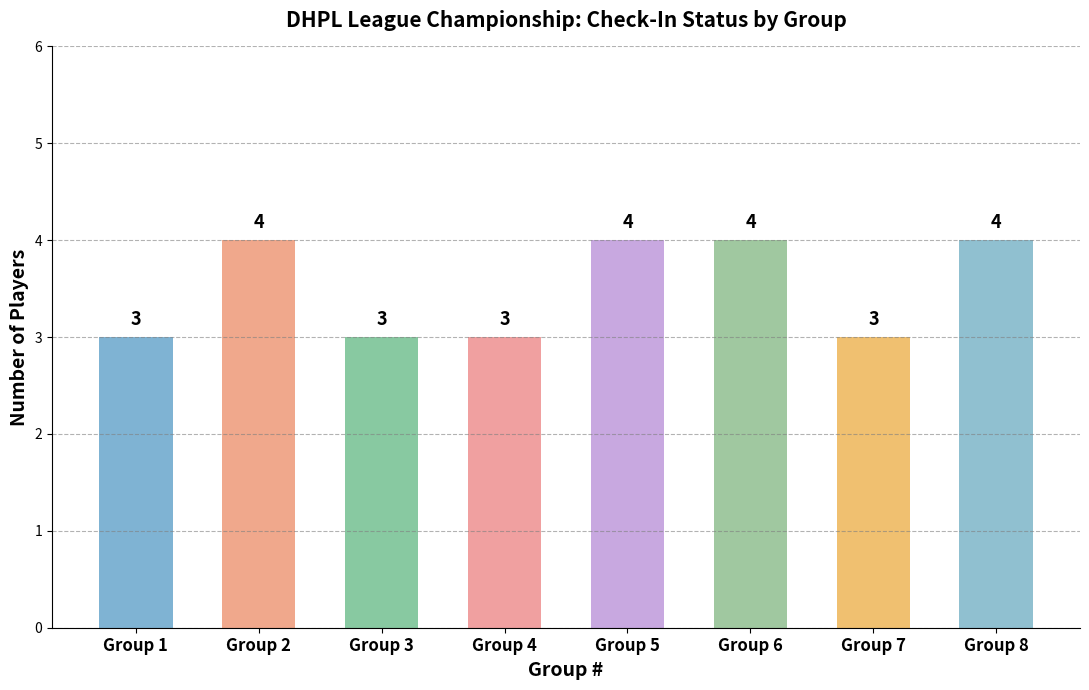

What is the average value?

4